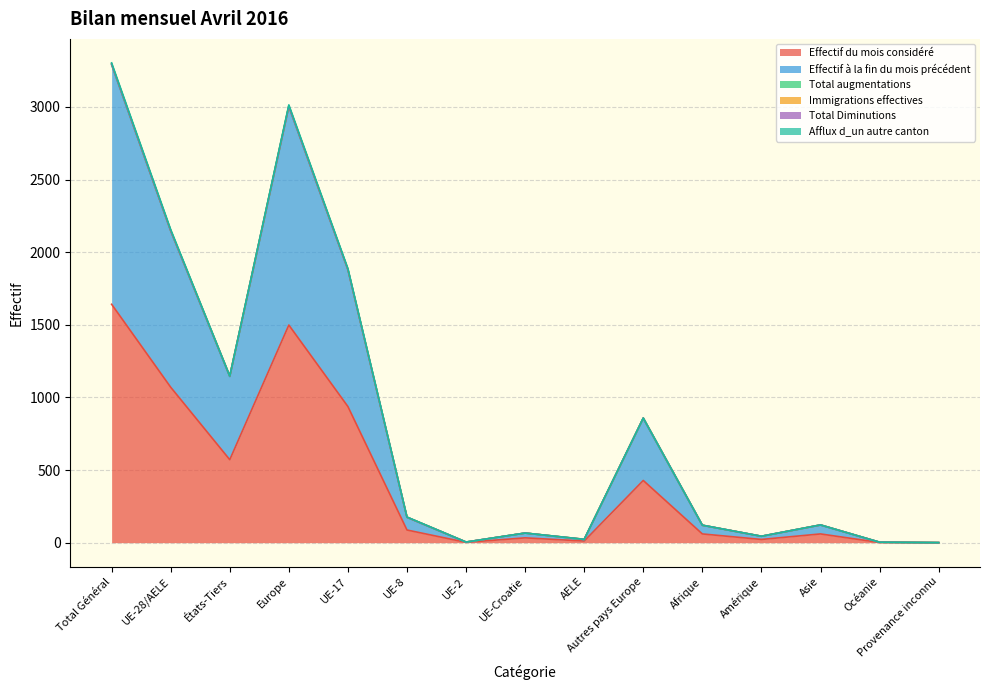

Which category has the highest value in the Effectif à la fin du mois précédent series?

Total Général